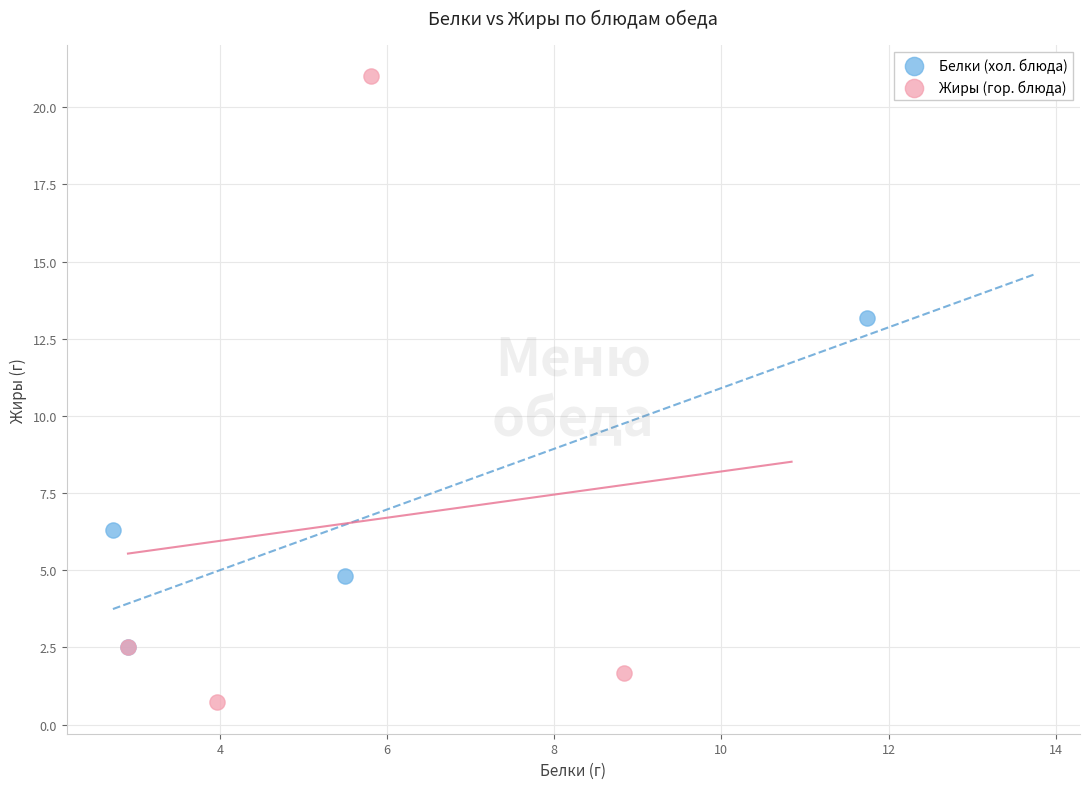

What are all the series names shown in the legend?

Белки (хол. блюда), Жиры (гор. блюда)